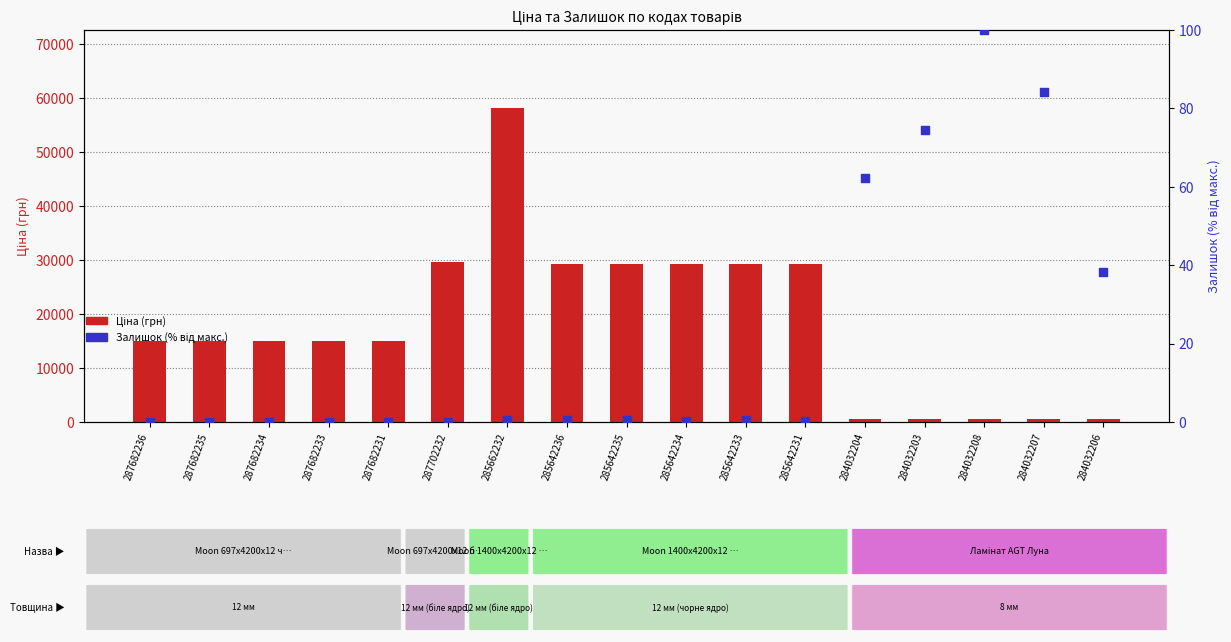

At how many categories does at least one series exceed 33543?

1